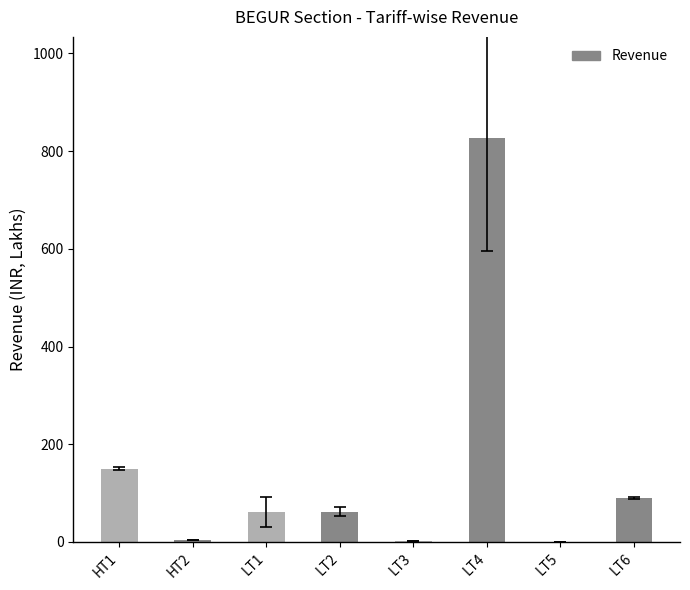

Are the bars horizontal?

No